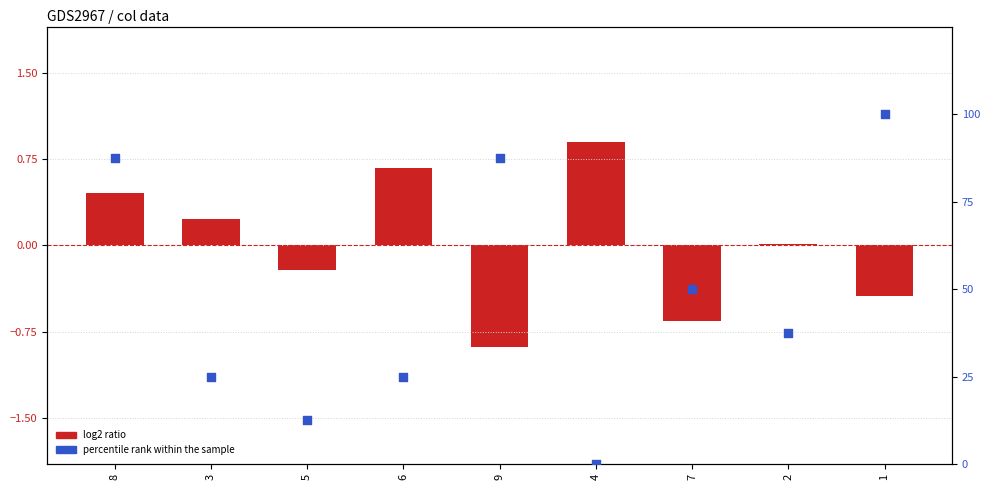

Which series has the largest total across all categories?

percentile rank within the sample